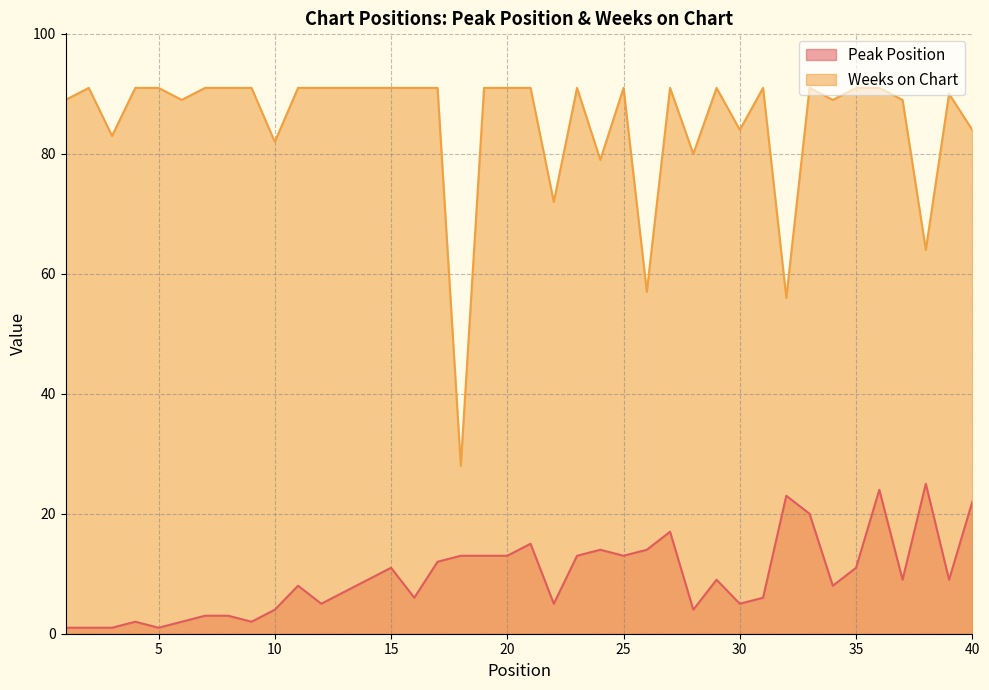

Reading left to right, transcribe all the data shown in this chart.

Peak Position: 1=1	2=1	3=1	4=2	5=1	6=2	7=3	8=3	9=2	10=4	11=8	12=5	13=7	14=9	15=11	16=6	17=12	18=13	19=13	20=13	21=15	22=5	23=13	24=14	25=13	26=14	27=17	28=4	29=9	30=5	31=6	32=23	33=20	34=8	35=11	36=24	37=9	38=25	39=9	40=22
Weeks on Chart: 1=89	2=91	3=83	4=91	5=91	6=89	7=91	8=91	9=91	10=82	11=91	12=91	13=91	14=91	15=91	16=91	17=91	18=28	19=91	20=91	21=91	22=72	23=91	24=79	25=91	26=57	27=91	28=80	29=91	30=84	31=91	32=56	33=91	34=89	35=91	36=91	37=89	38=64	39=90	40=84